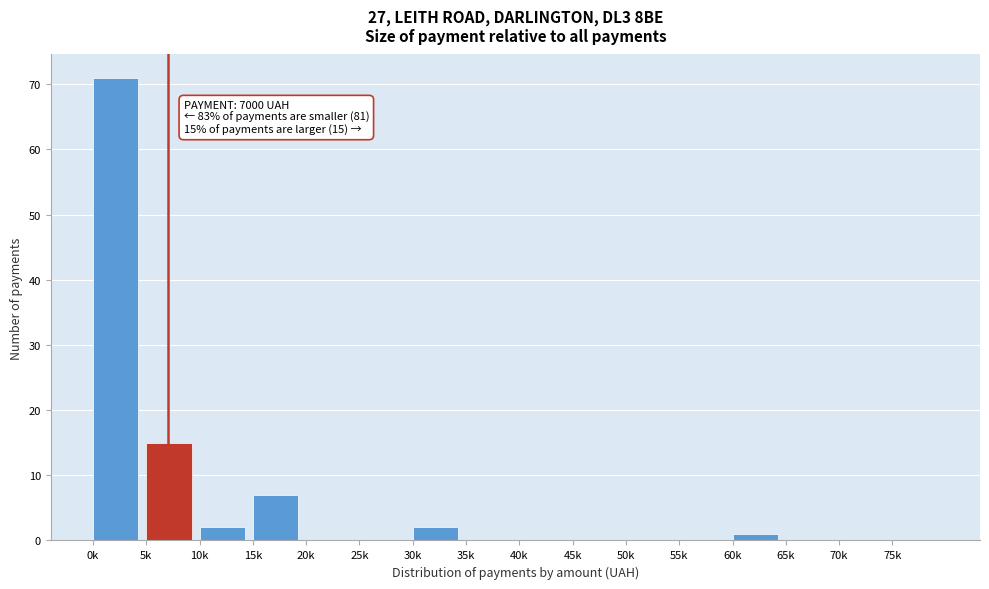

Reading right to left, what are all the values shown in this chart?

75k=0	70k=0	65k=0	60k=1	55k=0	50k=0	45k=0	40k=0	35k=0	30k=2	25k=0	20k=0	15k=7	10k=2	5k=15	0k=71